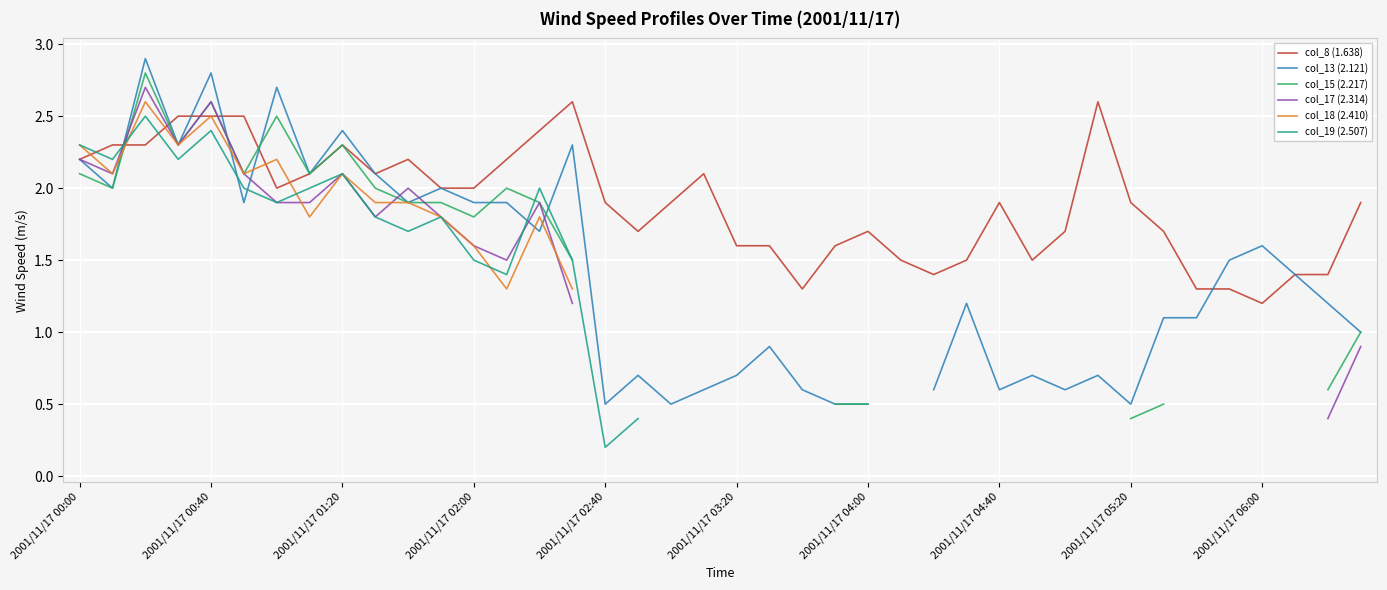

True or false: col_15 (2.217) has more than 2 interior local peaks.

True